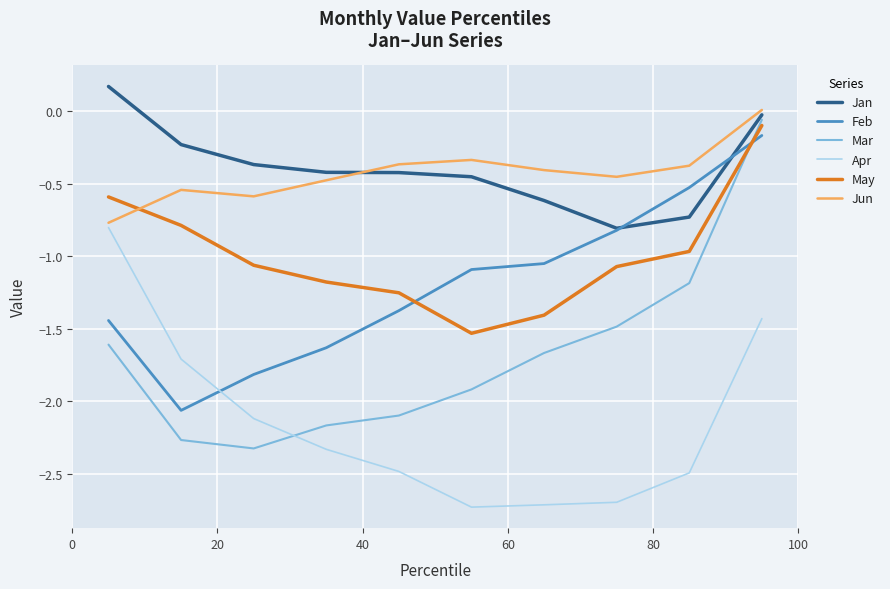

Which series has the largest range (max minus min)?

Mar